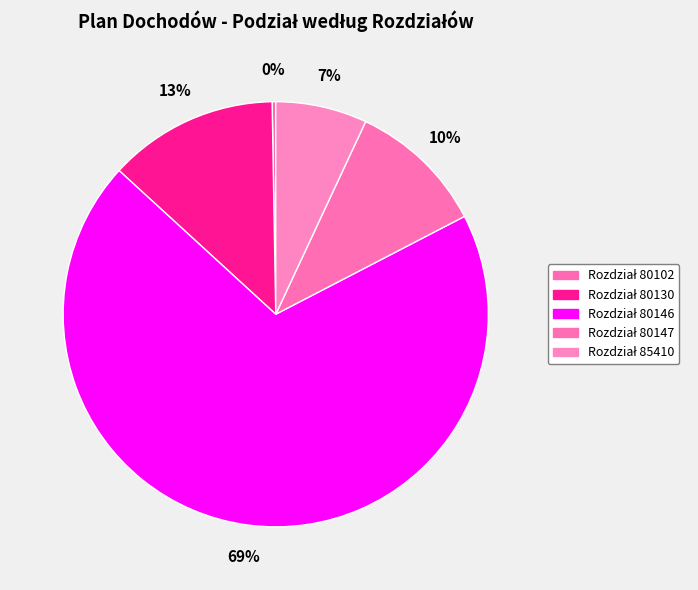

Which category has the biggest portion of the pie?

Rozdział 80146